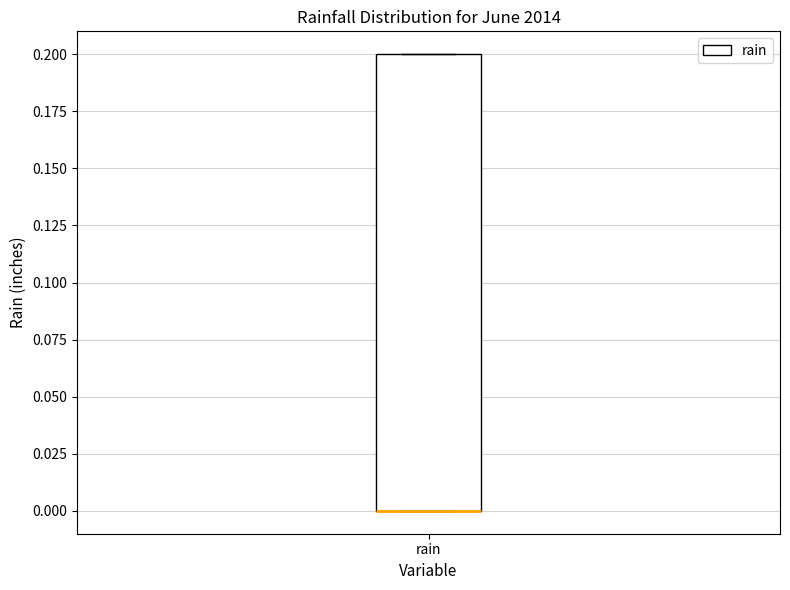

Where is the upper edge of the box for rain on the y-axis? The values are not printed on the chart, so give them approximately, as read against the axis.

0.2